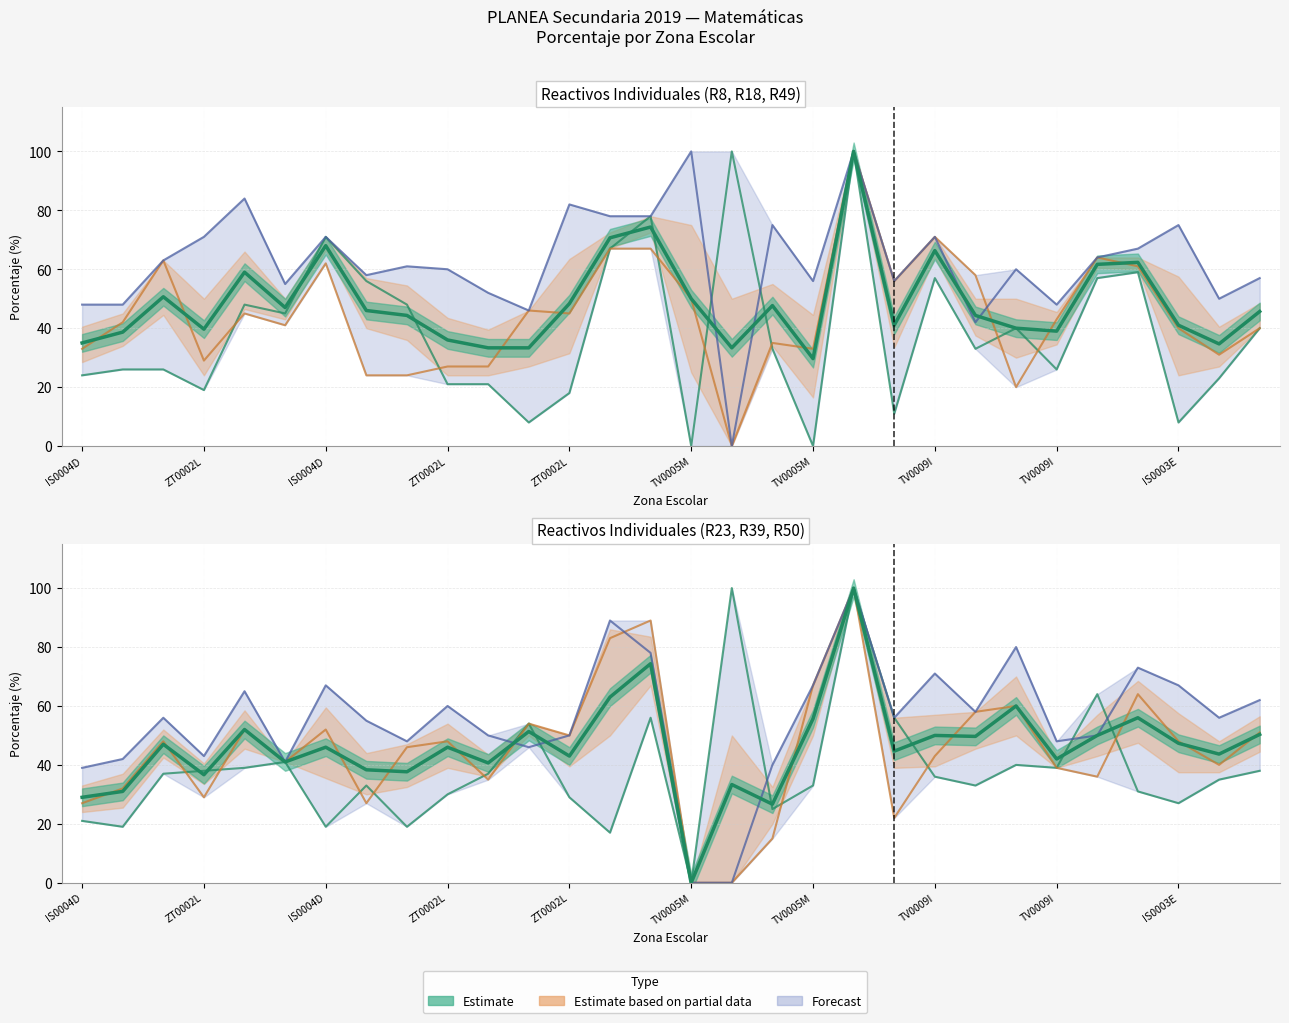

True or false: R50 has more than 1 interior local peaks.

True